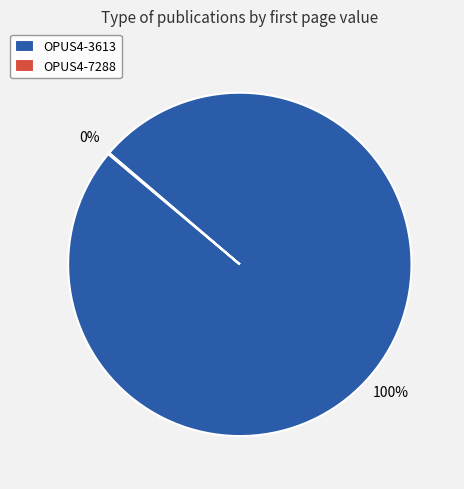

Is OPUS4-3613 the majority of the pie?

Yes